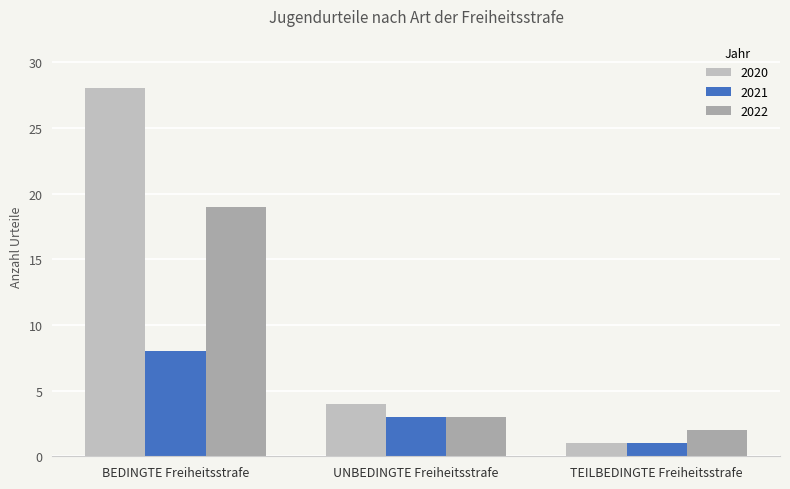

Which series has the largest total across all categories?

2020